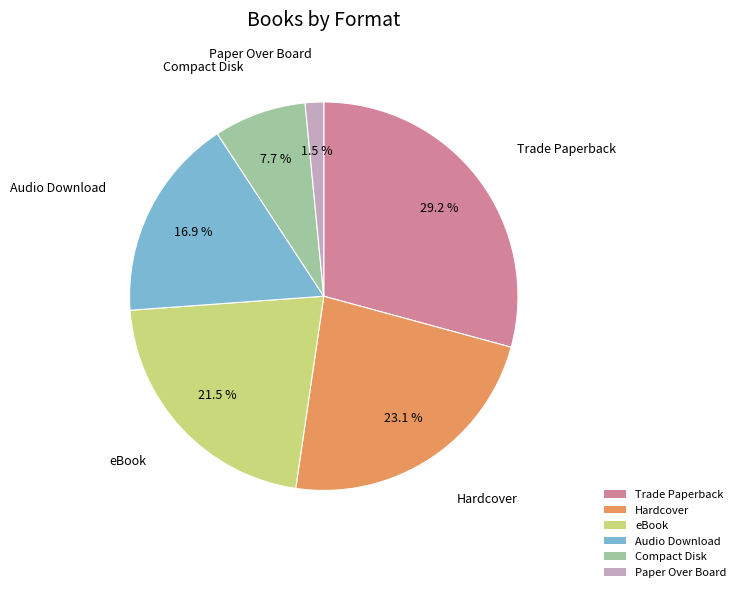

Which has a higher value, eBook or Audio Download?

eBook